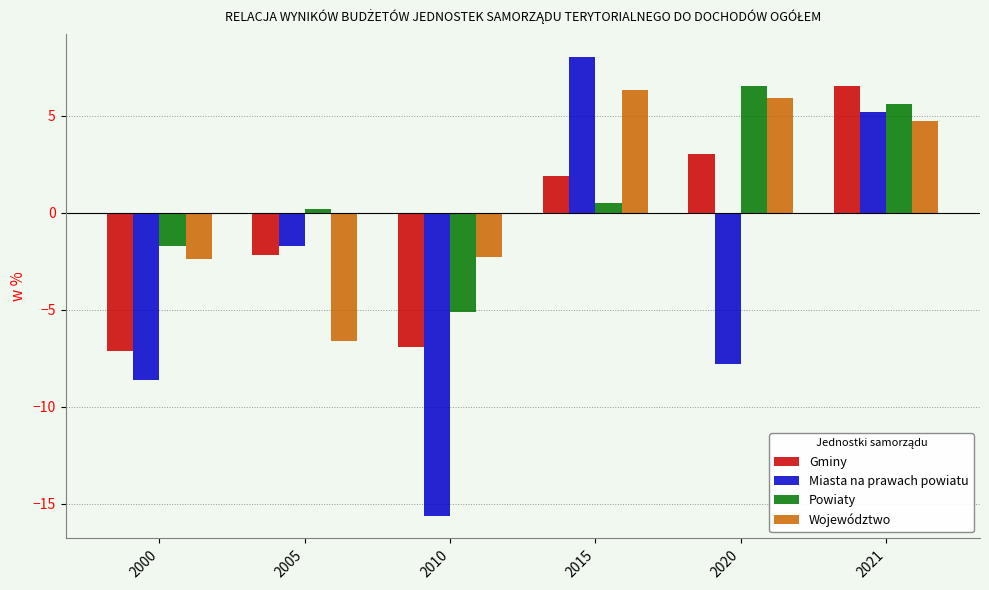

At 2010, list the series in order from largest to smallest.

Województwo, Powiaty, Gminy, Miasta na prawach powiatu